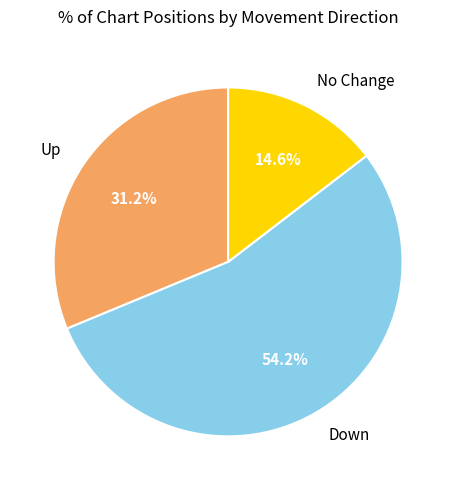

Is there a majority slice in this chart?

Yes